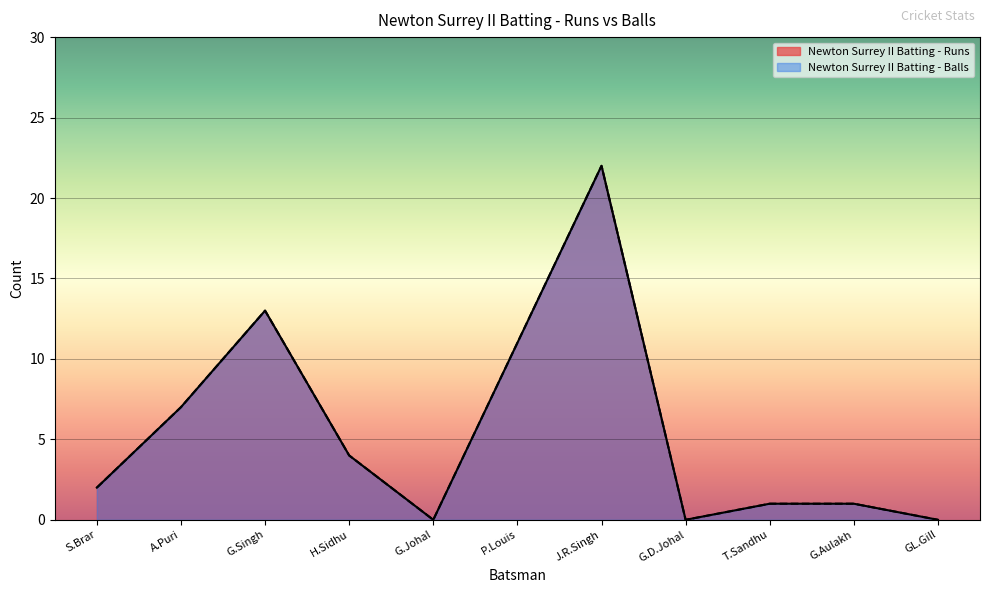

Does the chart display data point markers on the line(s)?

No